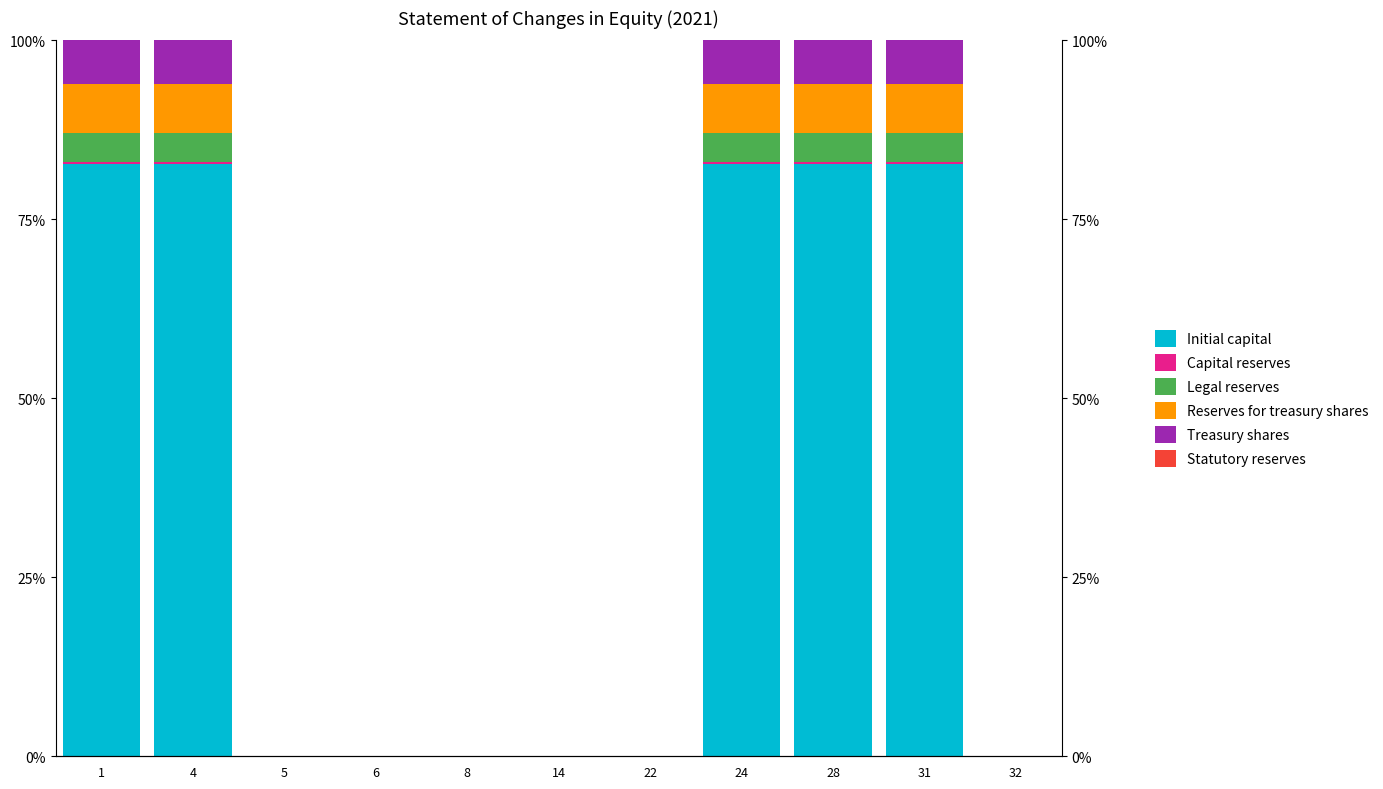

Is the value of Legal reserves at 8 greater than the value of Reserves for treasury shares at 5?

No